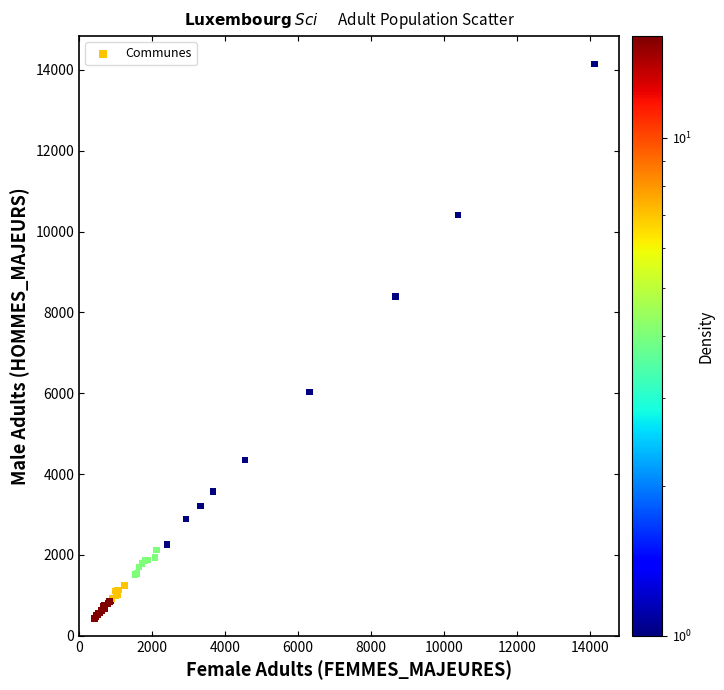

What Y value in the scatter plot is closest to 7291?

8388